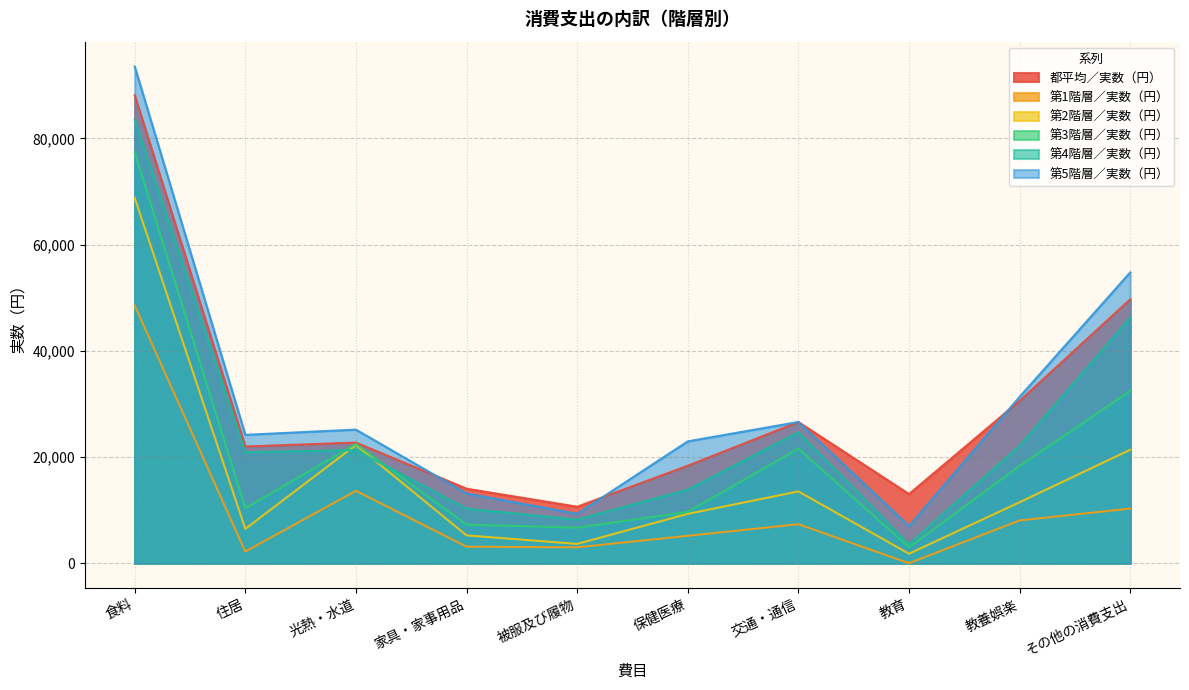

Count the number of data series in this chart.

6